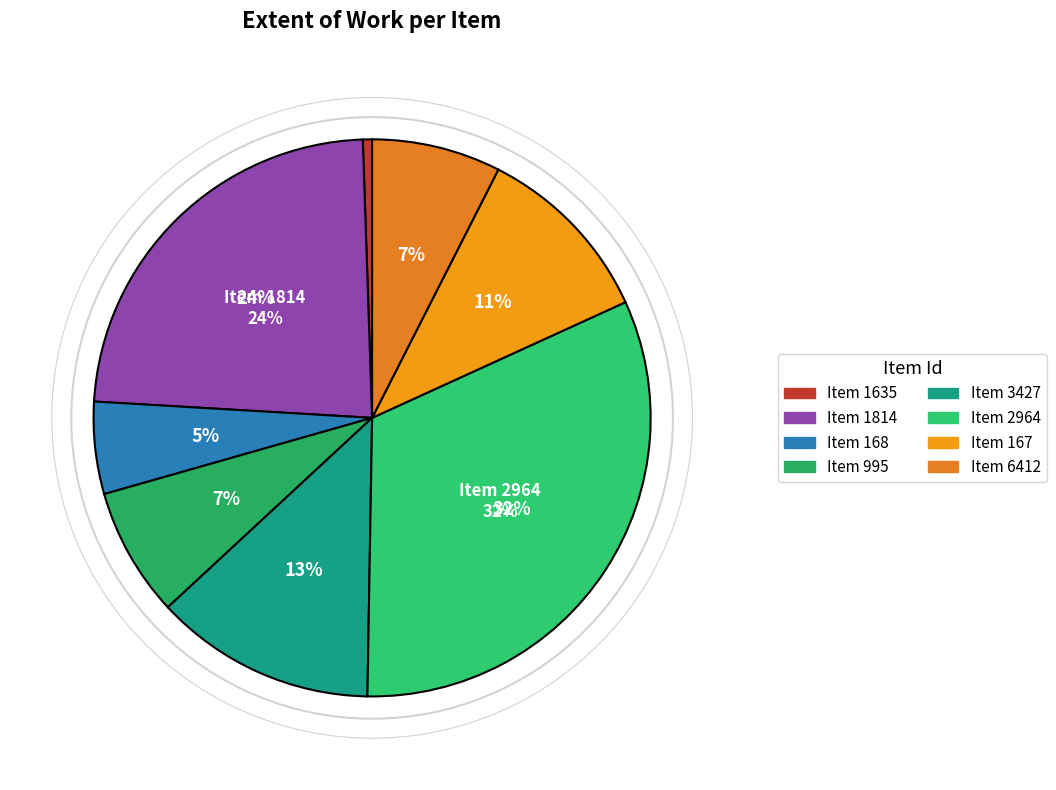

Which category has the biggest portion of the pie?

2964